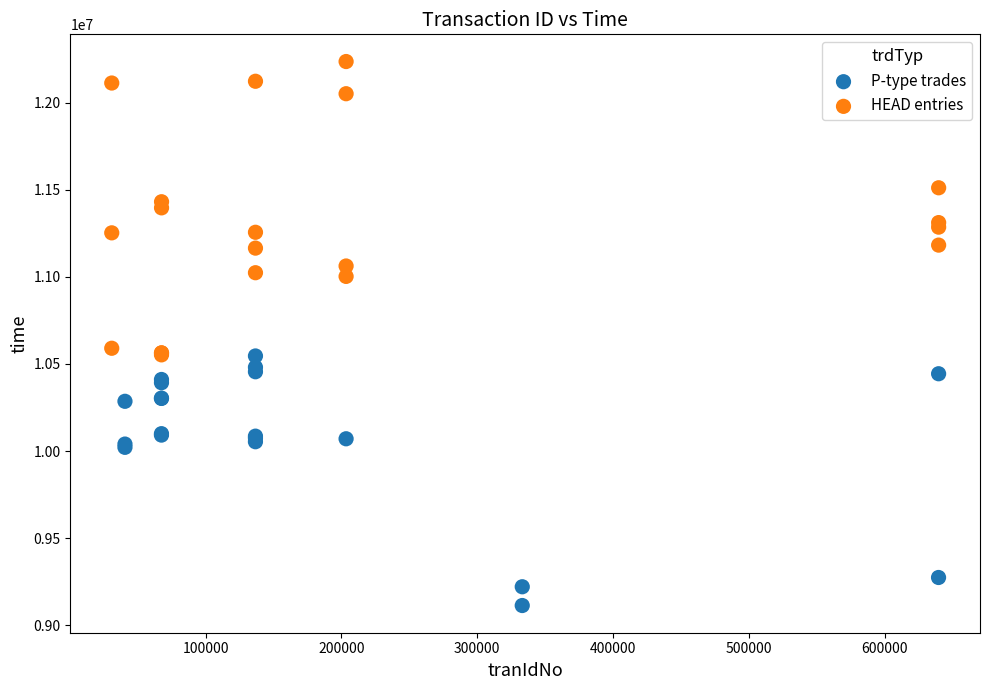

Which series contains the highest Y value?

HEAD entries